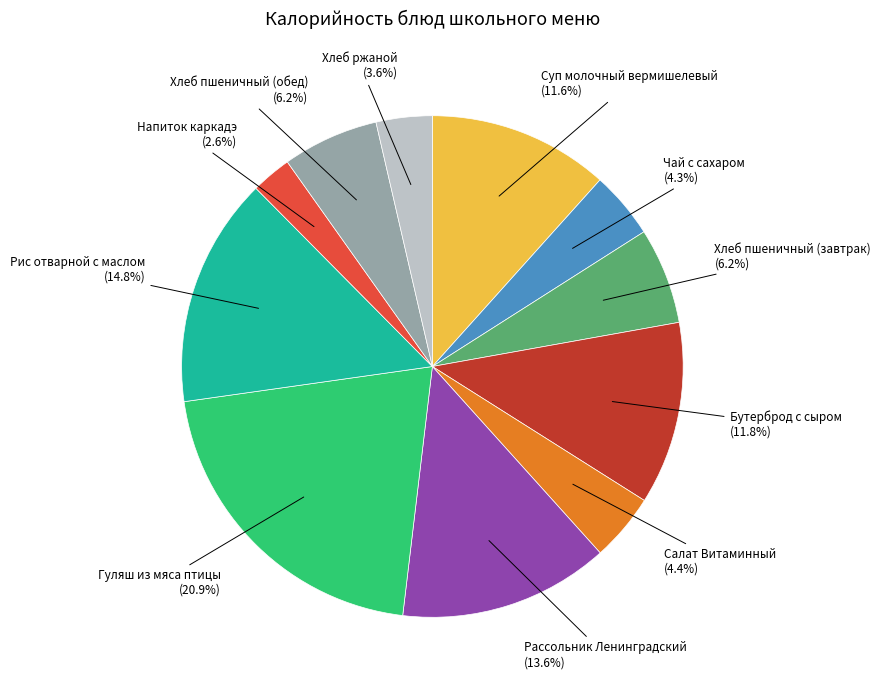

How many slices are in this pie chart?

11